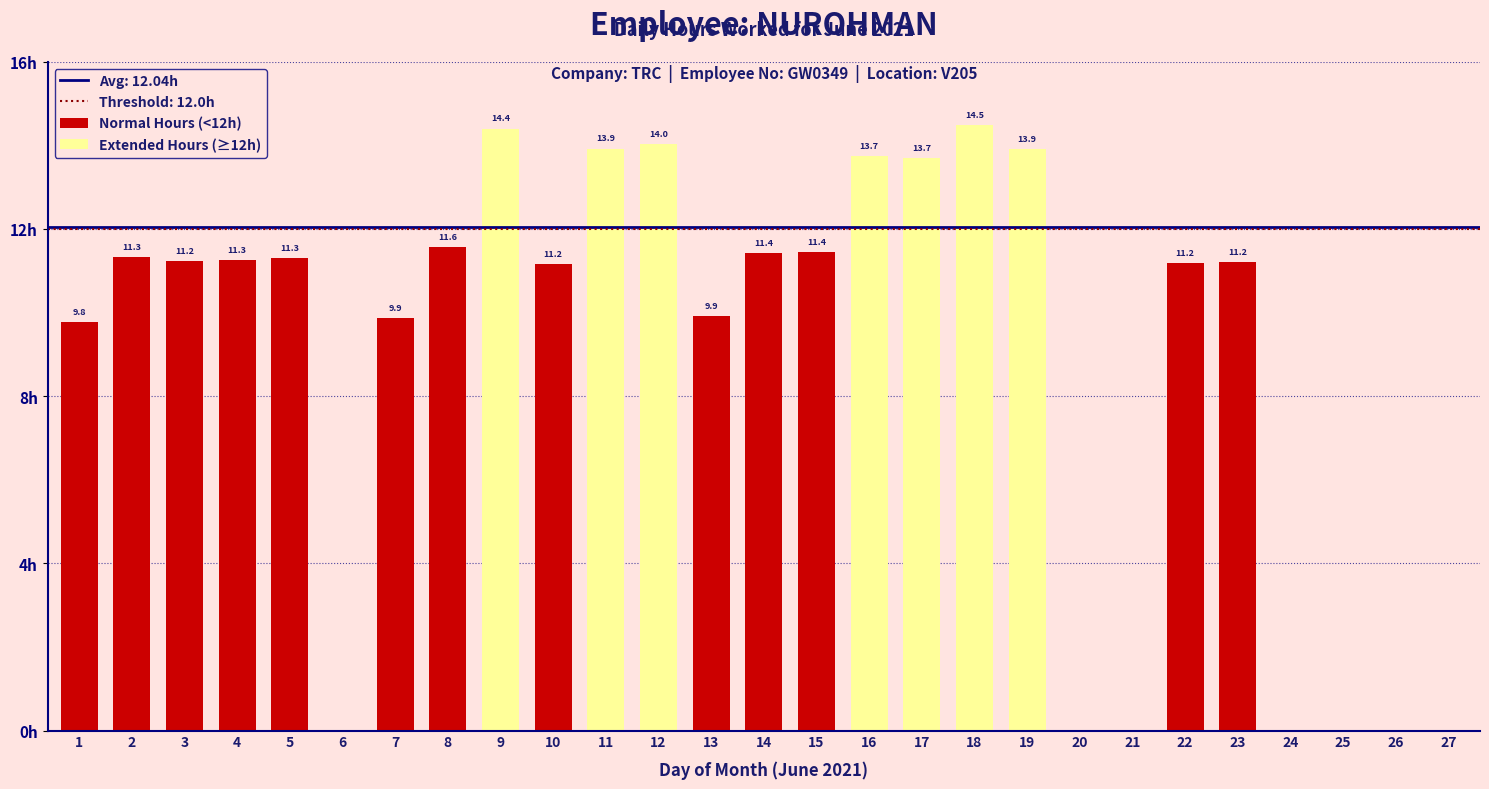

Between 10 and 27, which is larger?

10